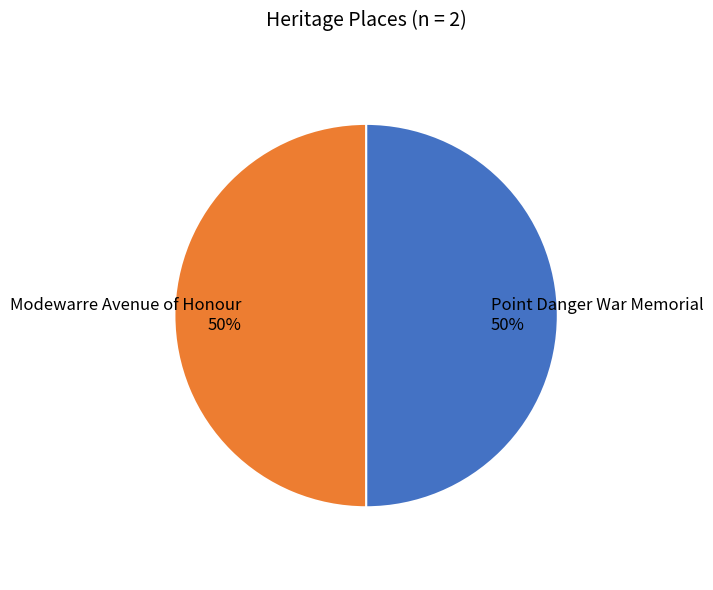

To the nearest percent, what percentage of the pie is Modewarre Avenue of Honour?

50%